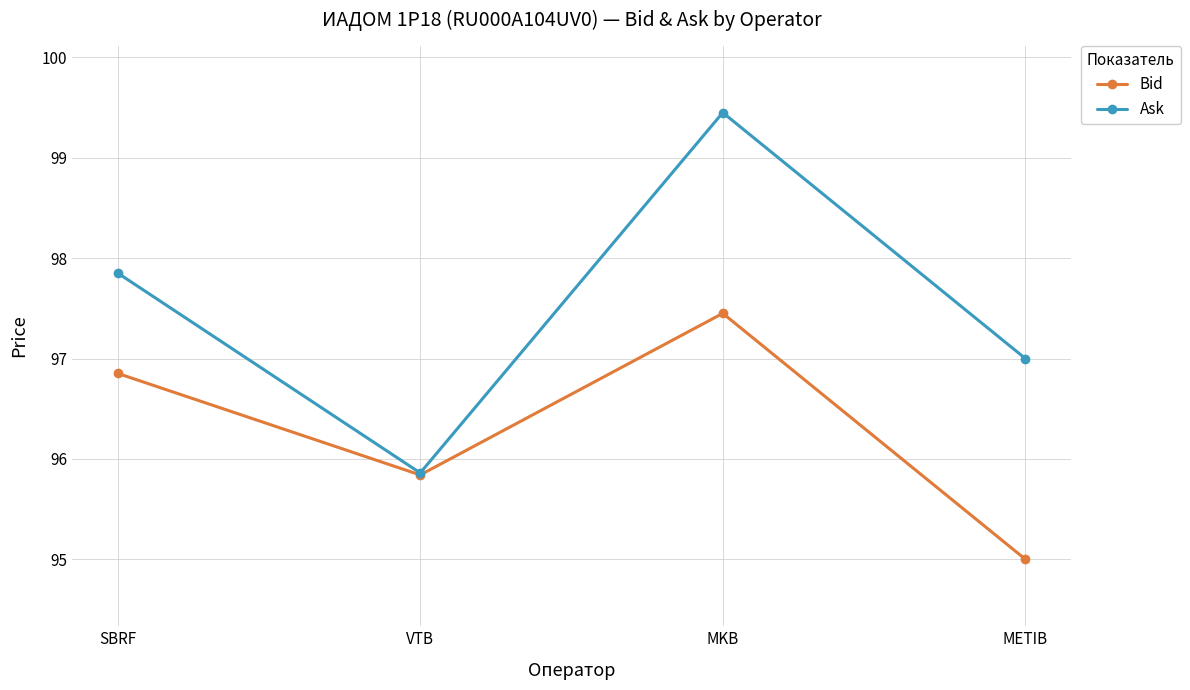

How many data points does each series have?

4